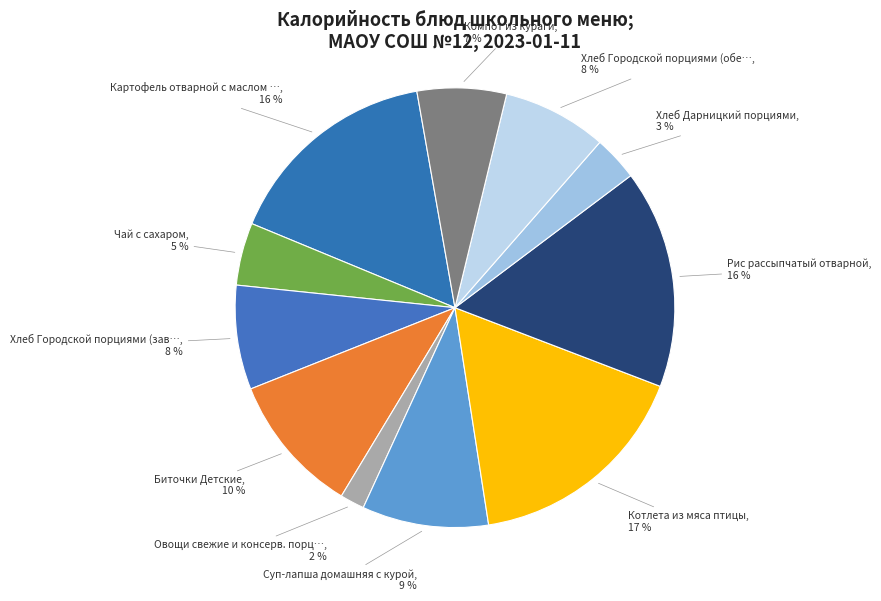

Rank the categories by value from lowest to highest.

Овощи свежие и консерв. порциями (обед), Хлеб Дарницкий порциями, Чай с сахаром, Компот из кураги, Хлеб Городской порциями (завтрак), Хлеб Городской порциями (обед), Суп-лапша домашняя с курой, Биточки Детские, Картофель отварной с маслом сливочным, Рис рассыпчатый отварной, Котлета из мяса птицы